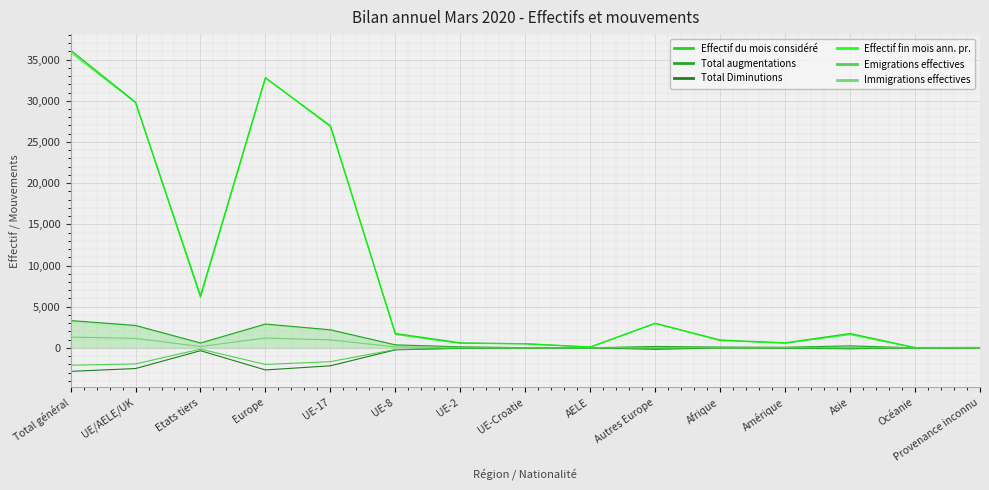

What is the maximum value shown in the chart?

36145